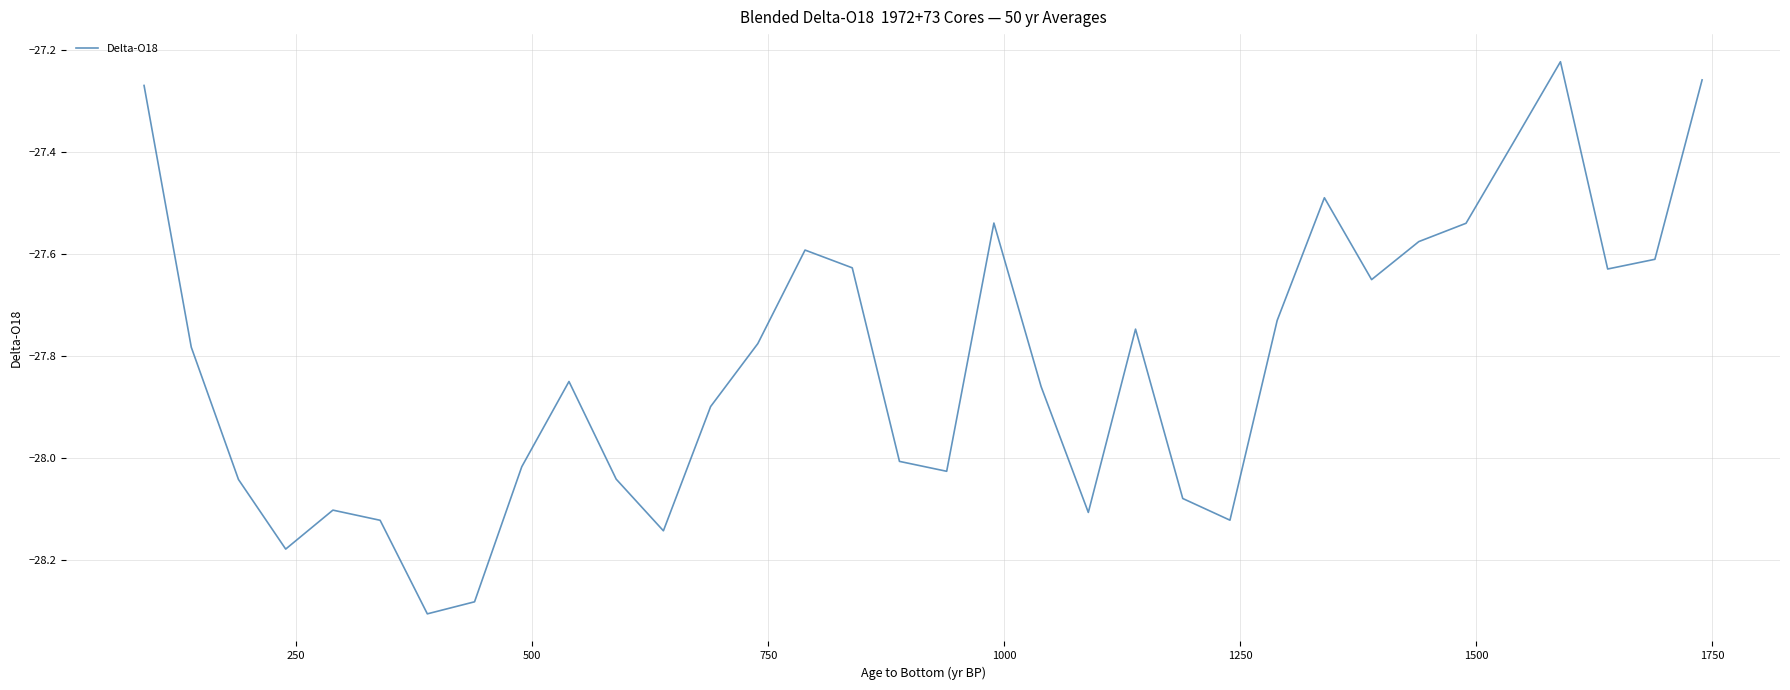

Does the chart display data point markers on the line(s)?

No